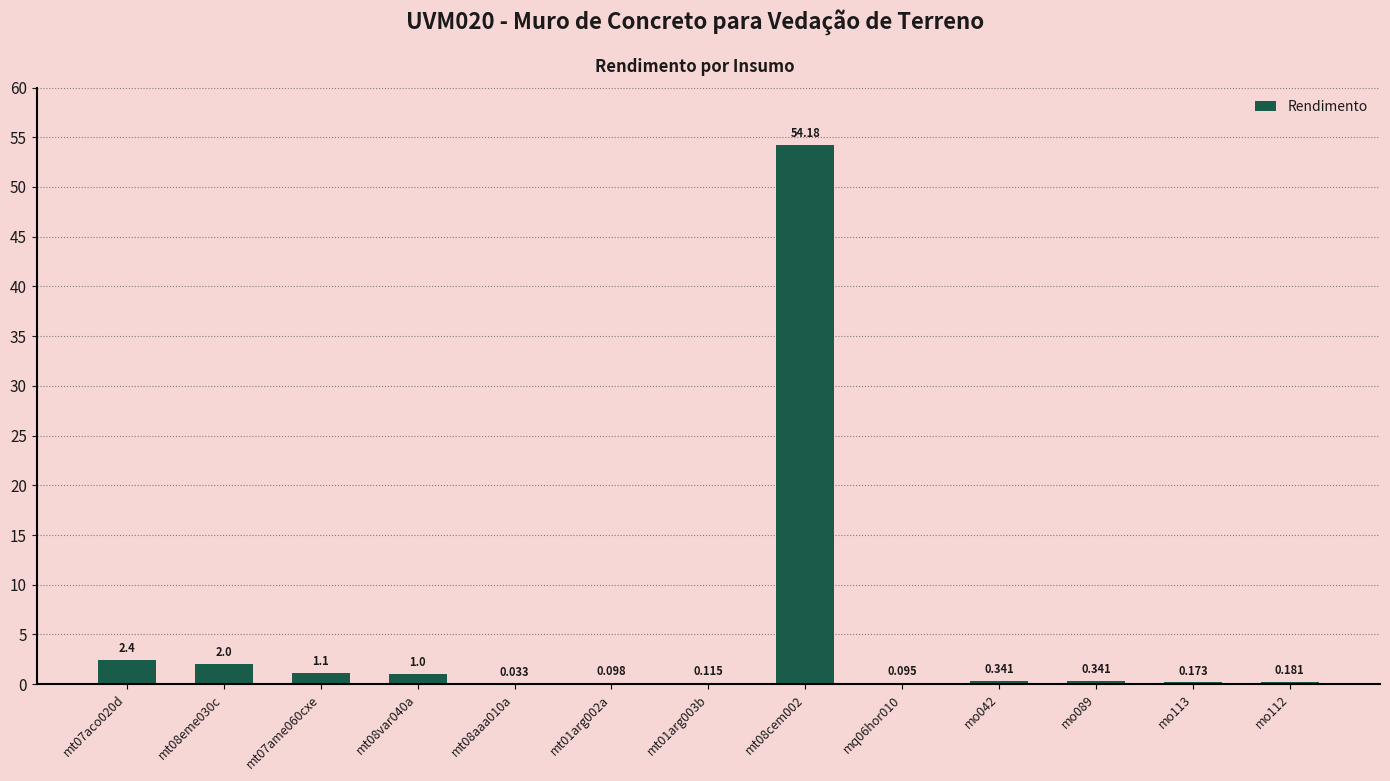

Between mo089 and mt08var040a, which is larger?

mt08var040a